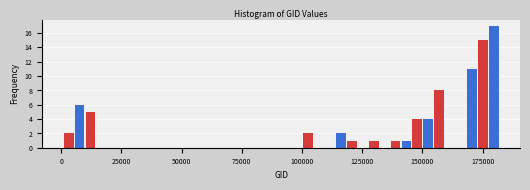

Around what value on the x-axis is the tallest bar? Give the approximate position of its centre, as read against the axis.

180000